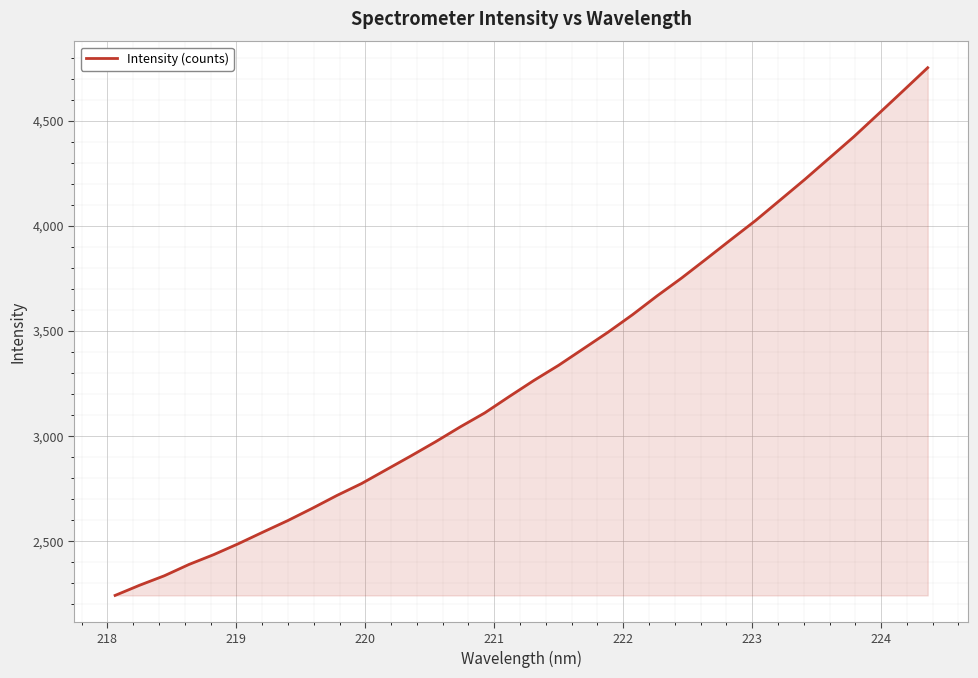

Does the chart have visible grid lines?

Yes